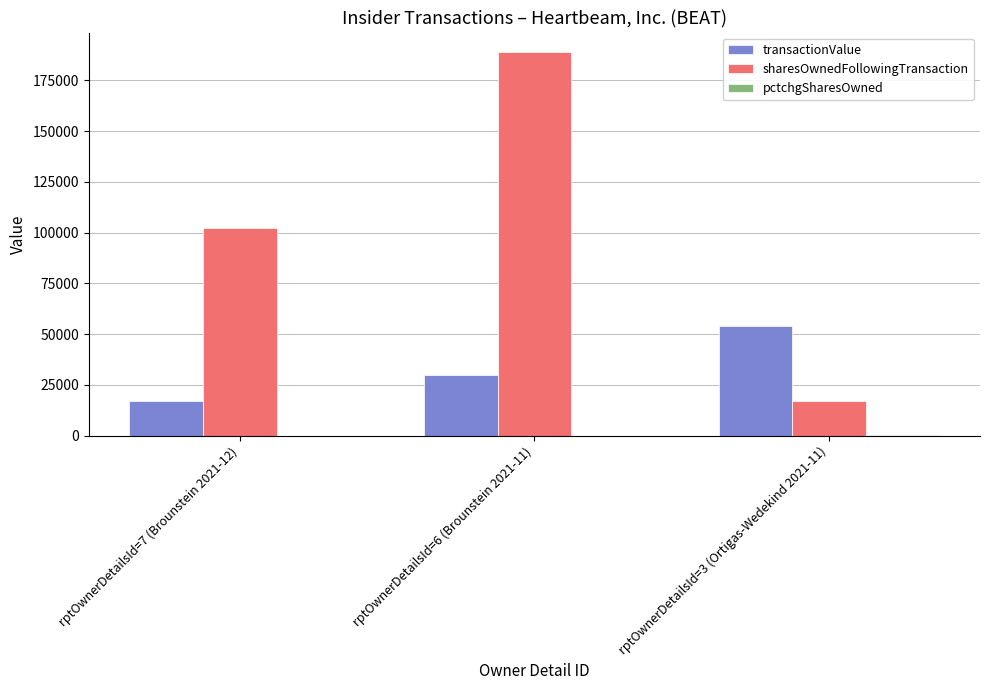

At which category does the chart reach its peak across all series?

rptOwnerDetailsId=6 (Brounstein 2021-11)